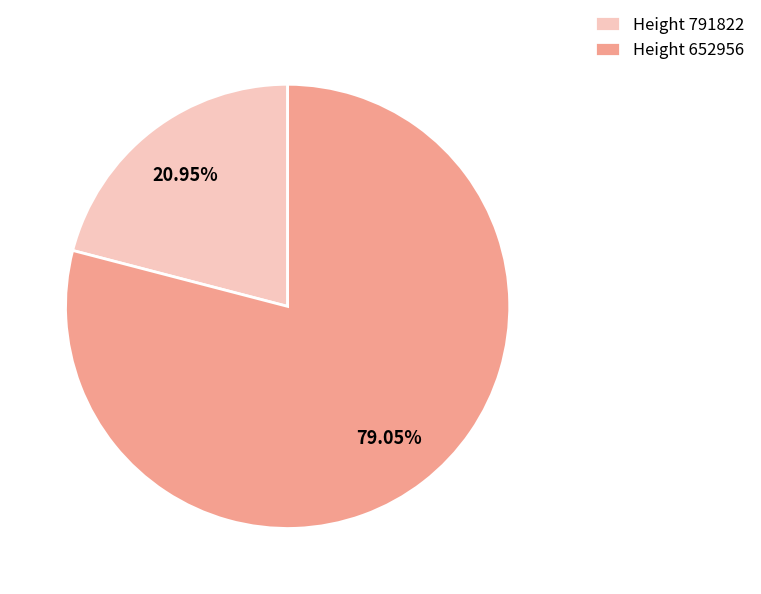

Between Height 652956 and Height 791822, which is larger?

Height 652956